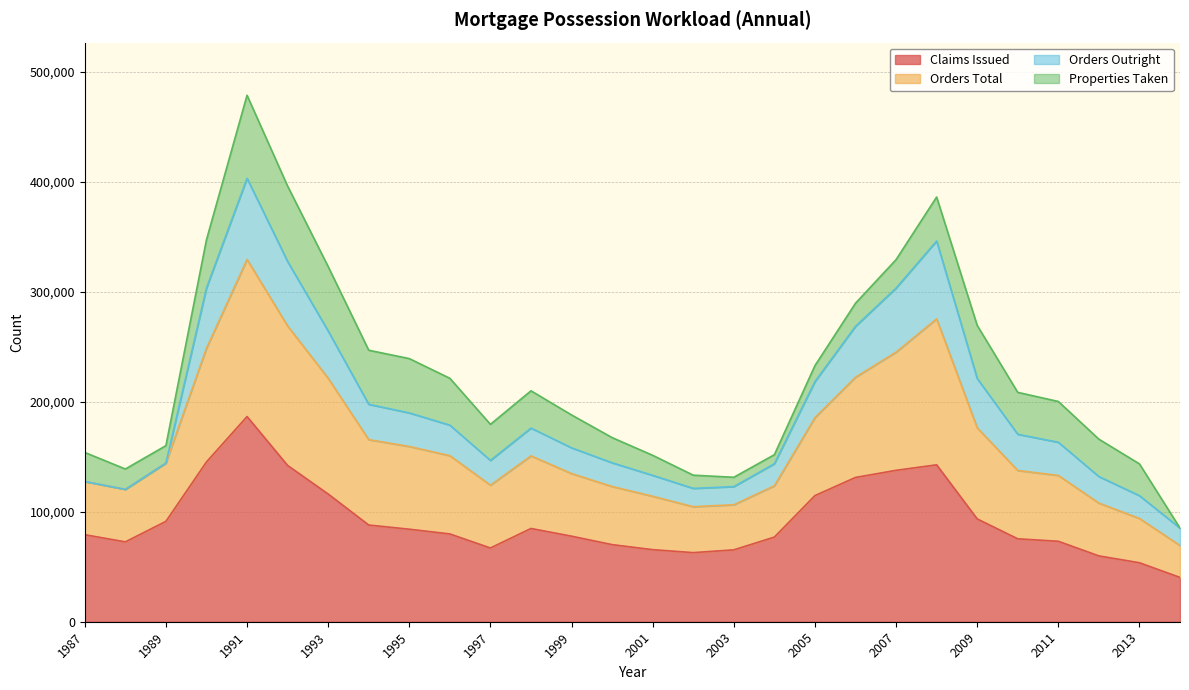

At how many categories does at least one series exceed 290217?

6